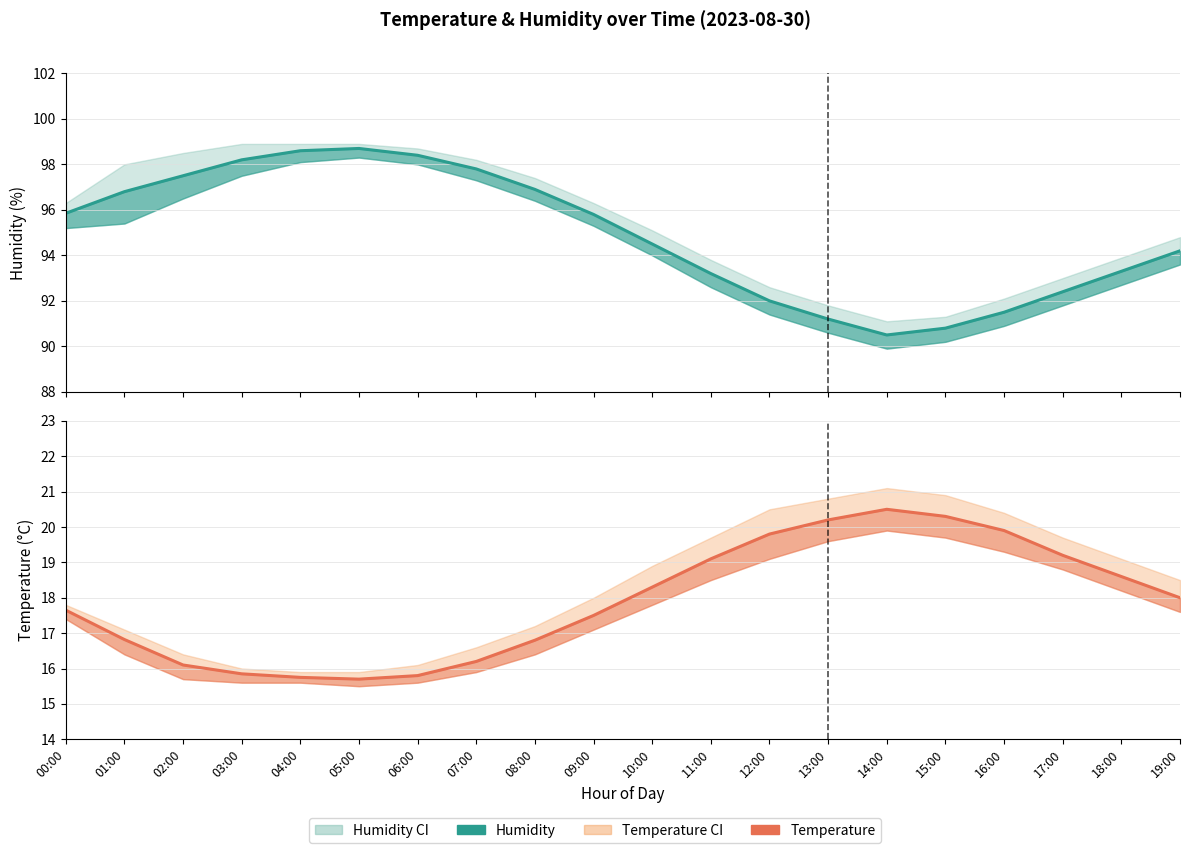

True or false: Humidity and Temperature cross at least once.

False